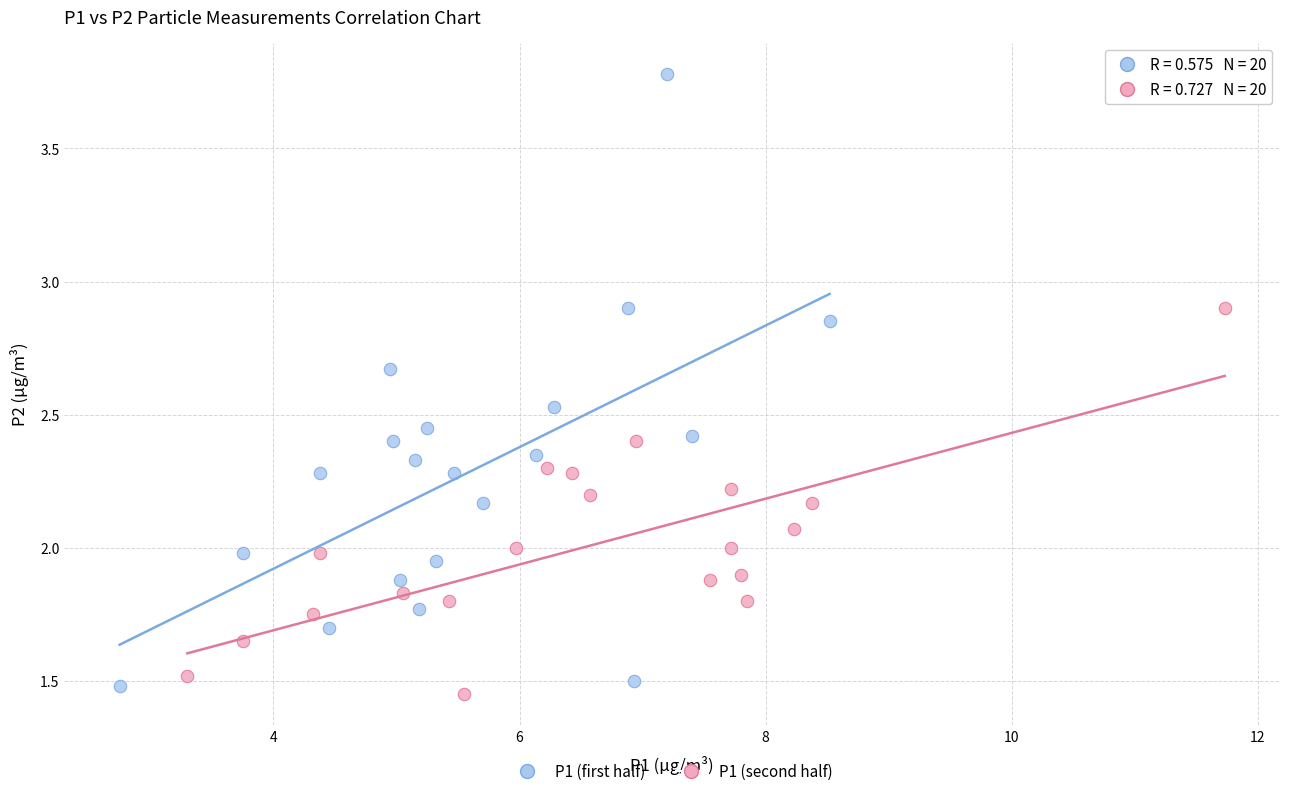

Which series has the largest Y range (max minus min)?

P1 (first half)